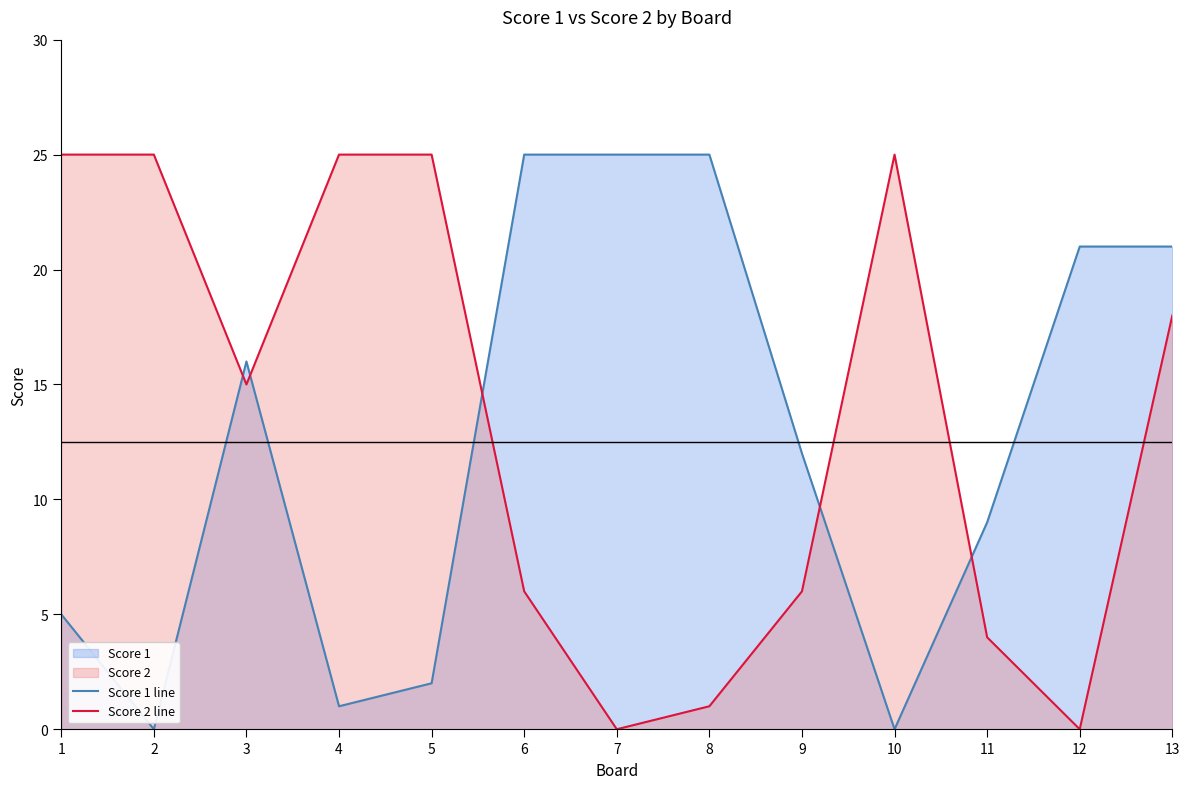

Which series changed the most between 12 and 13?

Score 2 line